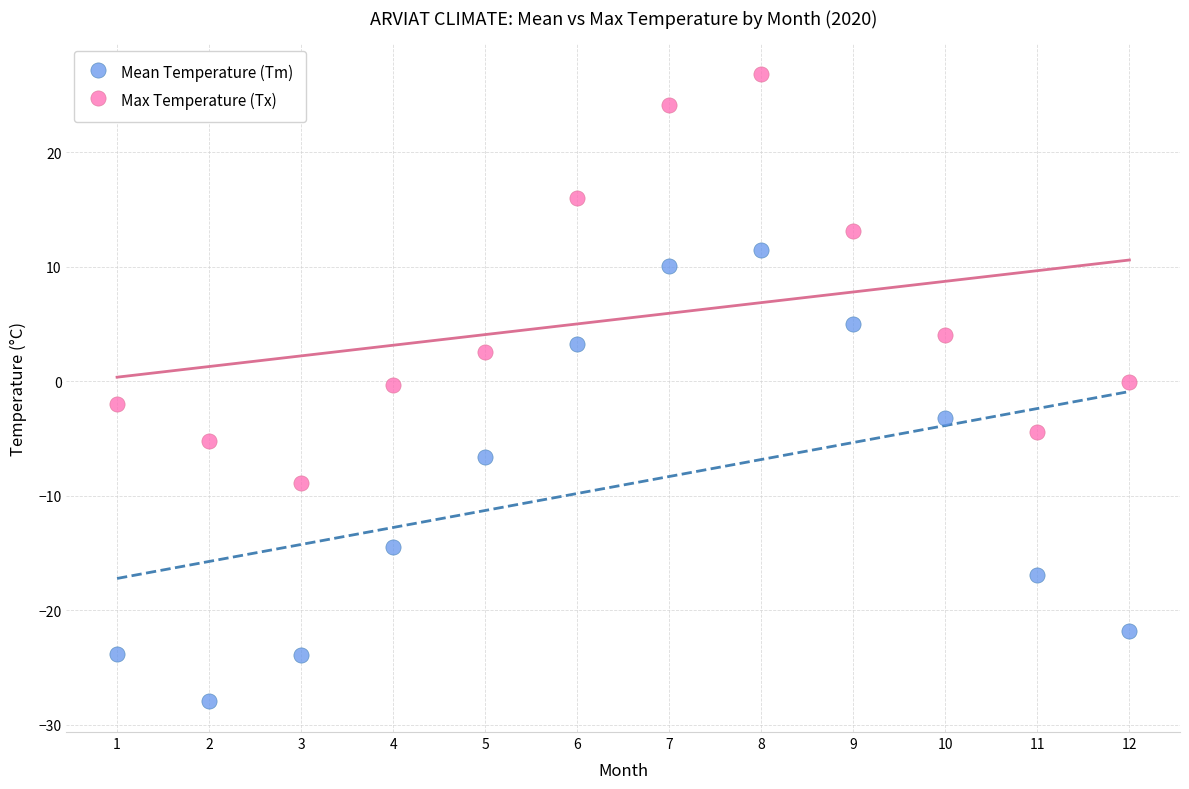

Which series reaches the maximum Y coordinate?

Max Temperature (Tx)